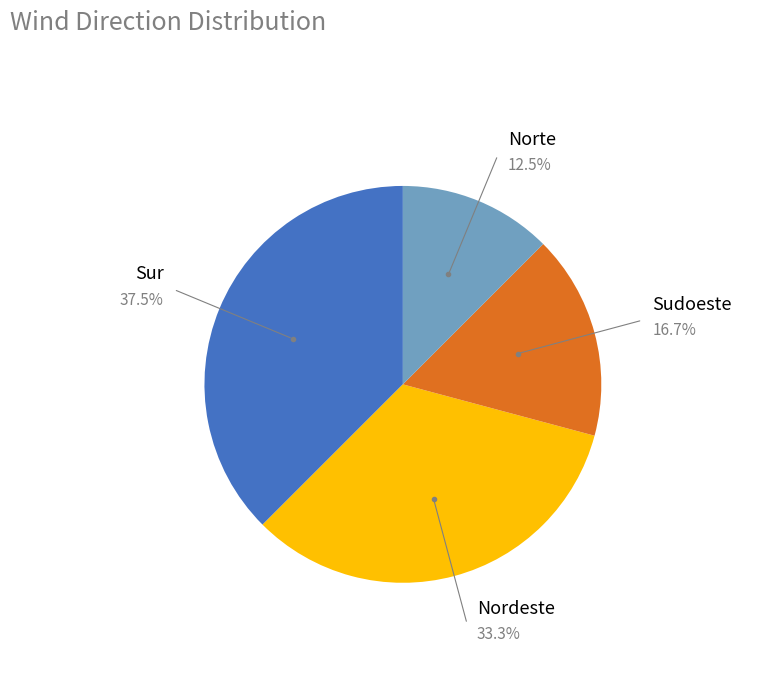

How many slices are in this pie chart?

4